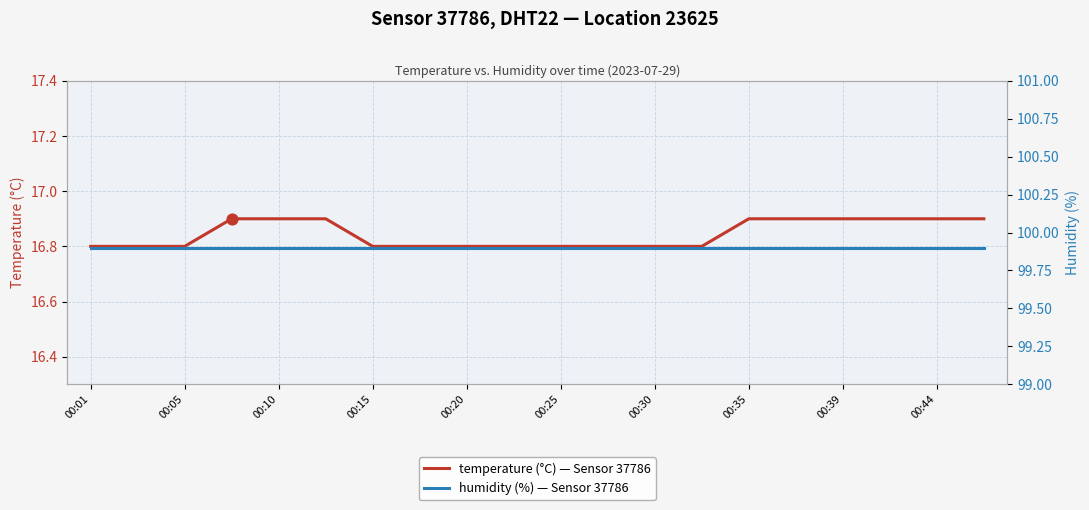

The temperature (°C) — Sensor 37786 series shows 16.9 at 00:35. True or false?

True